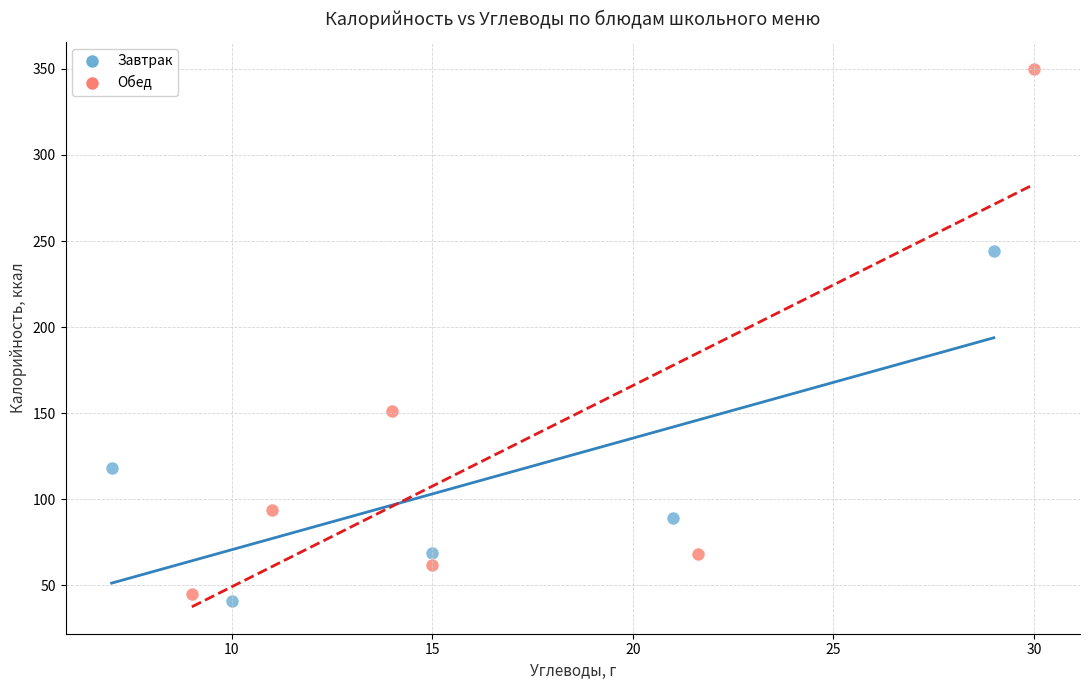

What are all the series names shown in the legend?

Завтрак, Обед